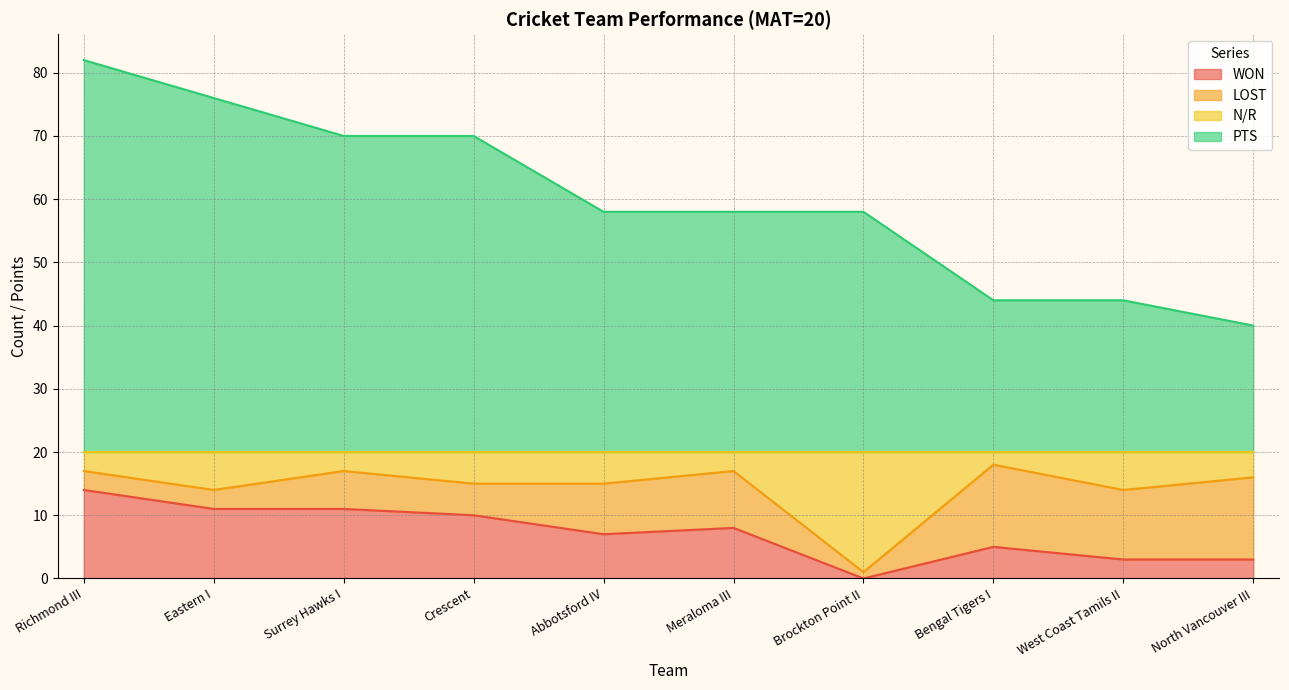

What is the spread (max minus min) of values at Abbotsford IV?

51